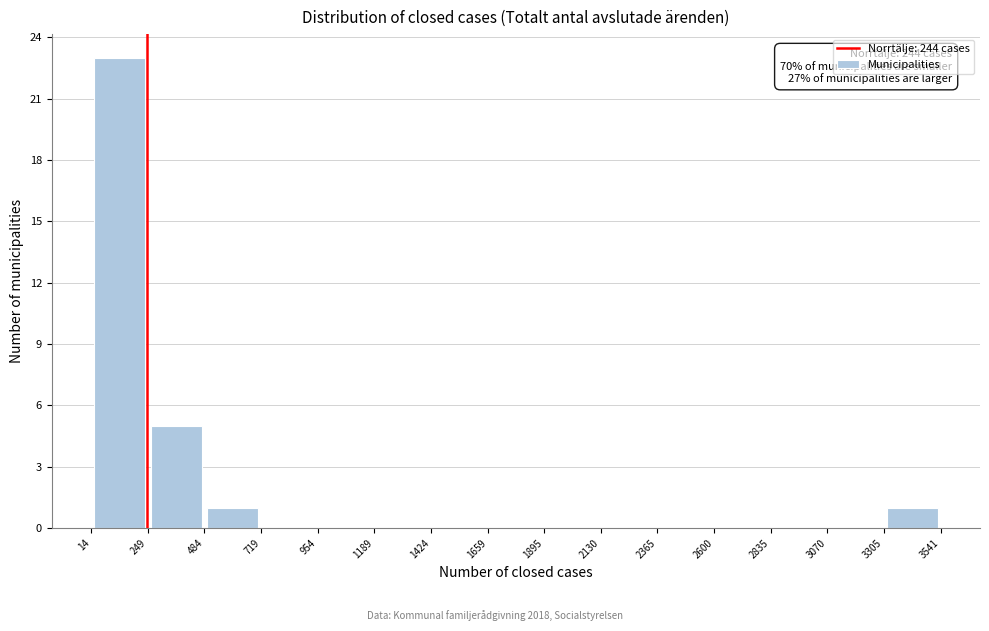

Over which range of the x-axis is the bar tallest?

14 to 249